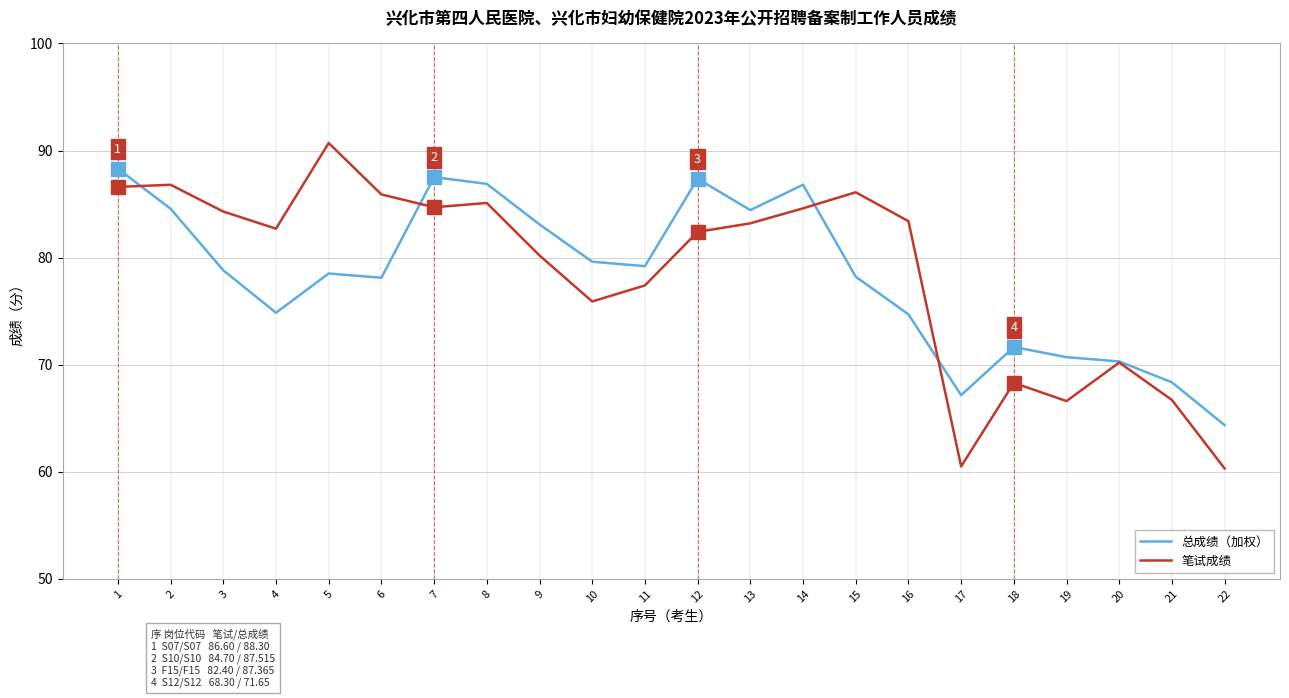

What is the difference between the highest and lowest values at 8?

1.8